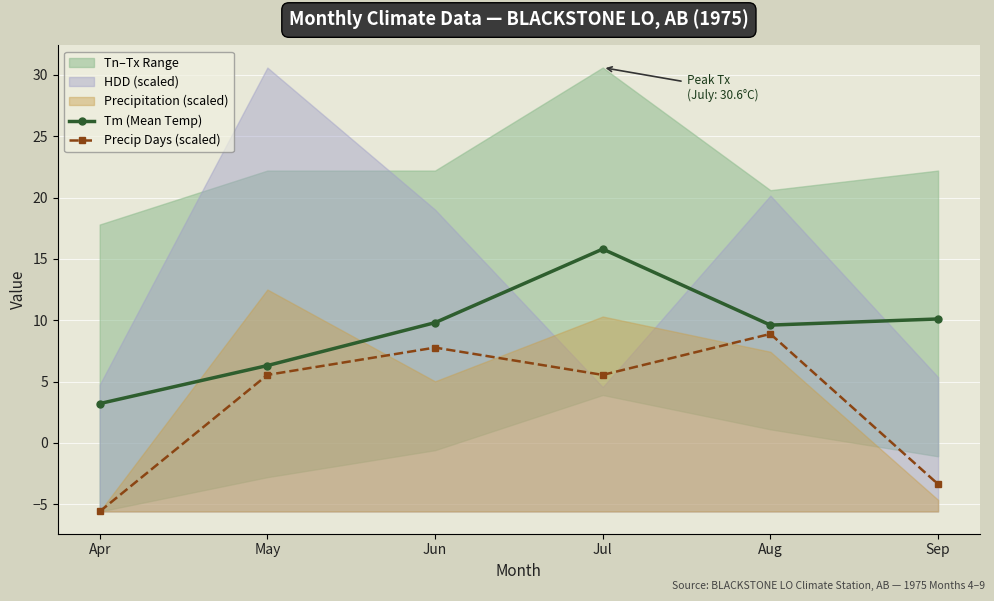

The Precip Days (scaled) series shows 3.4 at Jun. True or false?

False